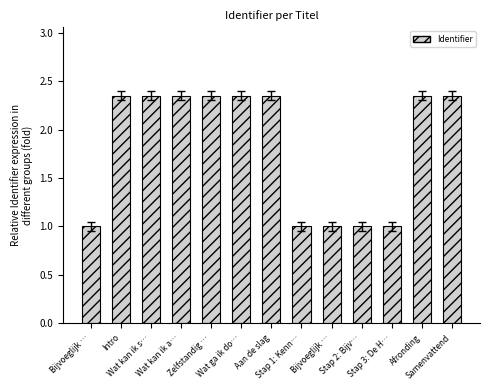

What is the label of the 12th bar from the right?

Intro